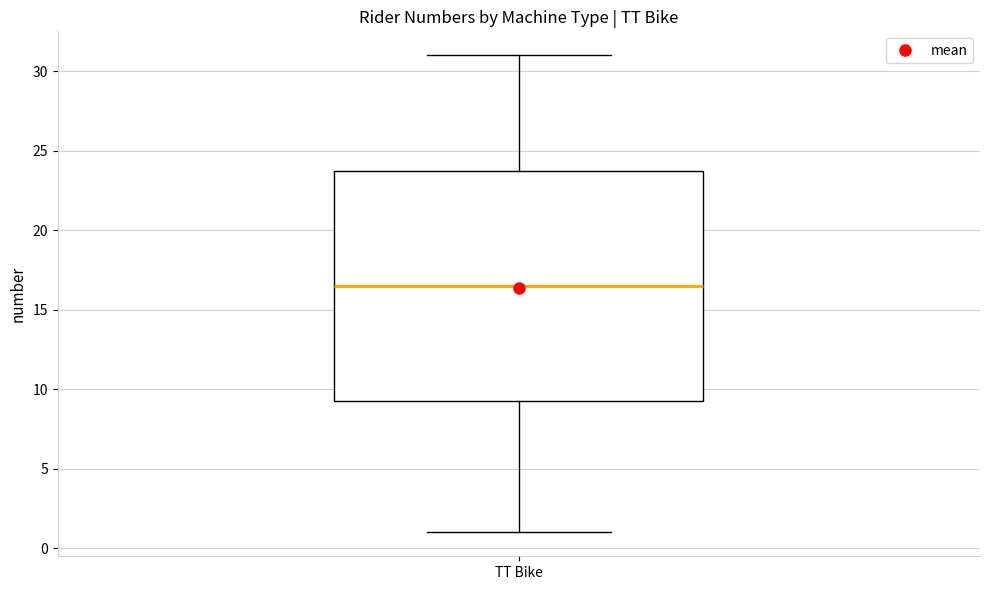

Transcribe this box plot: give where the median line is, the range the box spans, and where the two whiskers end, as read against the y-axis. The values are not printed on the chart, so give them approximately, as read against the axis.

median 16.5, box 9.5 to 24.0, whiskers 1.0 to 31.0